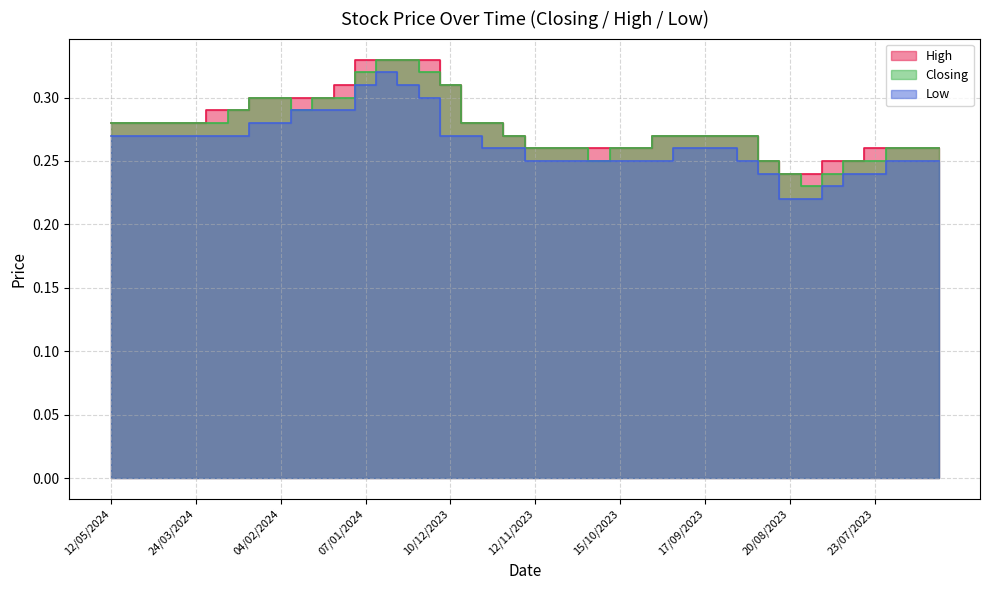

Is the value of Low at 06/08/2023 greater than the value of High at 15/10/2023?

No